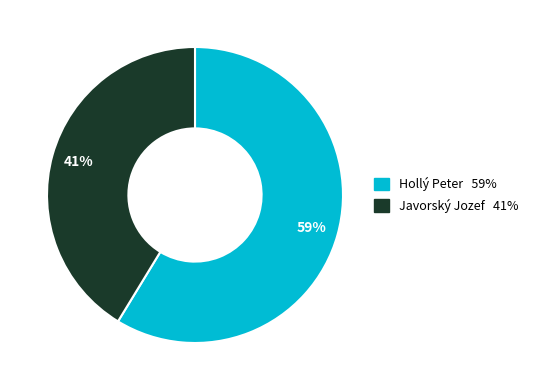

Count the number of slices in the pie.

2